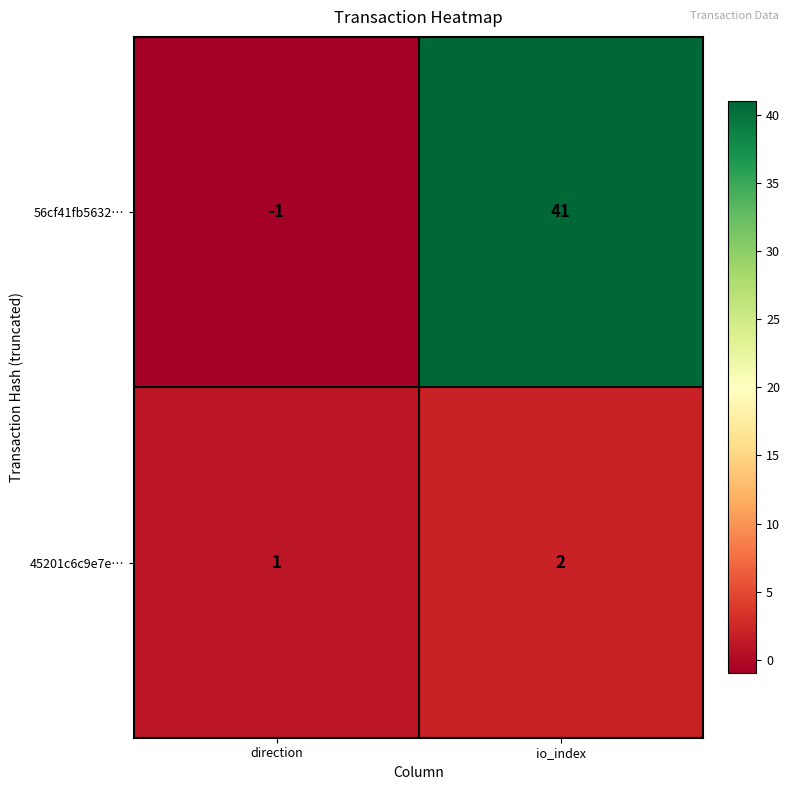

What is the highest value of the 56cf41fb5632… series?

41